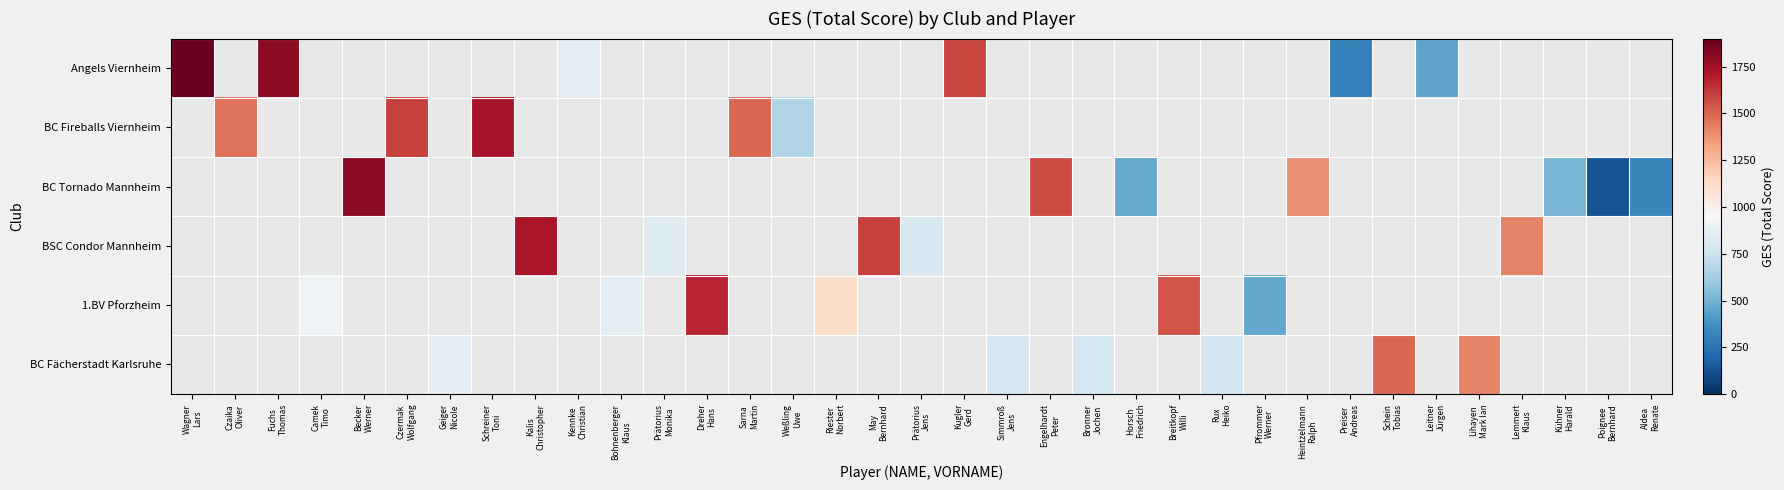

Reading left to right, list all the values displayed in this chart.

Angels Viernheim: Wagner
Lars=1892	Czaika
Oliver=0	Fuchs
Thomas=1802	Camek
Timo=0	Becker
Werner=0	Czermak
Wolfgang=0	Geiger
Nicole=0	Schreiner
Toni=0	Kalis
Christopher=0	Kennke
Christian=857	Bohnenberger
Klaus=0	Prätorius
Monika=0	Dreher
Hans=0	Sarna
Martin=0	Weßling
Uwe=0	Riester
Norbert=0	May
Bernhard=0	Prätorius
Jens=0	Kugler
Gerd=1581	Simmroß
Jens=0	Engelhardt
Peter=0	Bronner
Jochen=0	Horsch
Friedrich=0	Breitkopf
Willi=0	Rux
Heiko=0	Pfrommer
Werner=0	Heintzelmann
Ralph=0	Preiser
Andreas=307	Schein
Tobias=0	Leitner
Jürgen=448	Lihayen
Mark Ian=0	Lemmert
Klaus=0	Kühner
Harald=0	Poignee
Bernhard=0	Aldea
Renate=0
BC Fireballs Viernheim: Wagner
Lars=0	Czaika
Oliver=1469	Fuchs
Thomas=0	Camek
Timo=0	Becker
Werner=0	Czermak
Wolfgang=1601	Geiger
Nicole=0	Schreiner
Toni=1733	Kalis
Christopher=0	Kennke
Christian=0	Bohnenberger
Klaus=0	Prätorius
Monika=0	Dreher
Hans=0	Sarna
Martin=1497	Weßling
Uwe=665	Riester
Norbert=0	May
Bernhard=0	Prätorius
Jens=0	Kugler
Gerd=0	Simmroß
Jens=0	Engelhardt
Peter=0	Bronner
Jochen=0	Horsch
Friedrich=0	Breitkopf
Willi=0	Rux
Heiko=0	Pfrommer
Werner=0	Heintzelmann
Ralph=0	Preiser
Andreas=0	Schein
Tobias=0	Leitner
Jürgen=0	Lihayen
Mark Ian=0	Lemmert
Klaus=0	Kühner
Harald=0	Poignee
Bernhard=0	Aldea
Renate=0
BC Tornado Mannheim: Wagner
Lars=0	Czaika
Oliver=0	Fuchs
Thomas=0	Camek
Timo=0	Becker
Werner=1798	Czermak
Wolfgang=0	Geiger
Nicole=0	Schreiner
Toni=0	Kalis
Christopher=0	Kennke
Christian=0	Bohnenberger
Klaus=0	Prätorius
Monika=0	Dreher
Hans=0	Sarna
Martin=0	Weßling
Uwe=0	Riester
Norbert=0	May
Bernhard=0	Prätorius
Jens=0	Kugler
Gerd=0	Simmroß
Jens=0	Engelhardt
Peter=1570	Bronner
Jochen=0	Horsch
Friedrich=469	Breitkopf
Willi=0	Rux
Heiko=0	Pfrommer
Werner=0	Heintzelmann
Ralph=1383	Preiser
Andreas=0	Schein
Tobias=0	Leitner
Jürgen=0	Lihayen
Mark Ian=0	Lemmert
Klaus=0	Kühner
Harald=518	Poignee
Bernhard=128	Aldea
Renate=332
BSC Condor Mannheim: Wagner
Lars=0	Czaika
Oliver=0	Fuchs
Thomas=0	Camek
Timo=0	Becker
Werner=0	Czermak
Wolfgang=0	Geiger
Nicole=0	Schreiner
Toni=0	Kalis
Christopher=1725	Kennke
Christian=0	Bohnenberger
Klaus=0	Prätorius
Monika=838	Dreher
Hans=0	Sarna
Martin=0	Weßling
Uwe=0	Riester
Norbert=0	May
Bernhard=1598	Prätorius
Jens=797	Kugler
Gerd=0	Simmroß
Jens=0	Engelhardt
Peter=0	Bronner
Jochen=0	Horsch
Friedrich=0	Breitkopf
Willi=0	Rux
Heiko=0	Pfrommer
Werner=0	Heintzelmann
Ralph=0	Preiser
Andreas=0	Schein
Tobias=0	Leitner
Jürgen=0	Lihayen
Mark Ian=0	Lemmert
Klaus=1423	Kühner
Harald=0	Poignee
Bernhard=0	Aldea
Renate=0
1.BV Pforzheim: Wagner
Lars=0	Czaika
Oliver=0	Fuchs
Thomas=0	Camek
Timo=899	Becker
Werner=0	Czermak
Wolfgang=0	Geiger
Nicole=0	Schreiner
Toni=0	Kalis
Christopher=0	Kennke
Christian=0	Bohnenberger
Klaus=856	Prätorius
Monika=0	Dreher
Hans=1671	Sarna
Martin=0	Weßling
Uwe=0	Riester
Norbert=1128	May
Bernhard=0	Prätorius
Jens=0	Kugler
Gerd=0	Simmroß
Jens=0	Engelhardt
Peter=0	Bronner
Jochen=0	Horsch
Friedrich=0	Breitkopf
Willi=1544	Rux
Heiko=0	Pfrommer
Werner=461	Heintzelmann
Ralph=0	Preiser
Andreas=0	Schein
Tobias=0	Leitner
Jürgen=0	Lihayen
Mark Ian=0	Lemmert
Klaus=0	Kühner
Harald=0	Poignee
Bernhard=0	Aldea
Renate=0
BC Fächerstadt Karlsruhe: Wagner
Lars=0	Czaika
Oliver=0	Fuchs
Thomas=0	Camek
Timo=0	Becker
Werner=0	Czermak
Wolfgang=0	Geiger
Nicole=872	Schreiner
Toni=0	Kalis
Christopher=0	Kennke
Christian=0	Bohnenberger
Klaus=0	Prätorius
Monika=0	Dreher
Hans=0	Sarna
Martin=0	Weßling
Uwe=0	Riester
Norbert=0	May
Bernhard=0	Prätorius
Jens=0	Kugler
Gerd=0	Simmroß
Jens=787	Engelhardt
Peter=0	Bronner
Jochen=785	Horsch
Friedrich=0	Breitkopf
Willi=0	Rux
Heiko=772	Pfrommer
Werner=0	Heintzelmann
Ralph=0	Preiser
Andreas=0	Schein
Tobias=1496	Leitner
Jürgen=0	Lihayen
Mark Ian=1424	Lemmert
Klaus=0	Kühner
Harald=0	Poignee
Bernhard=0	Aldea
Renate=0